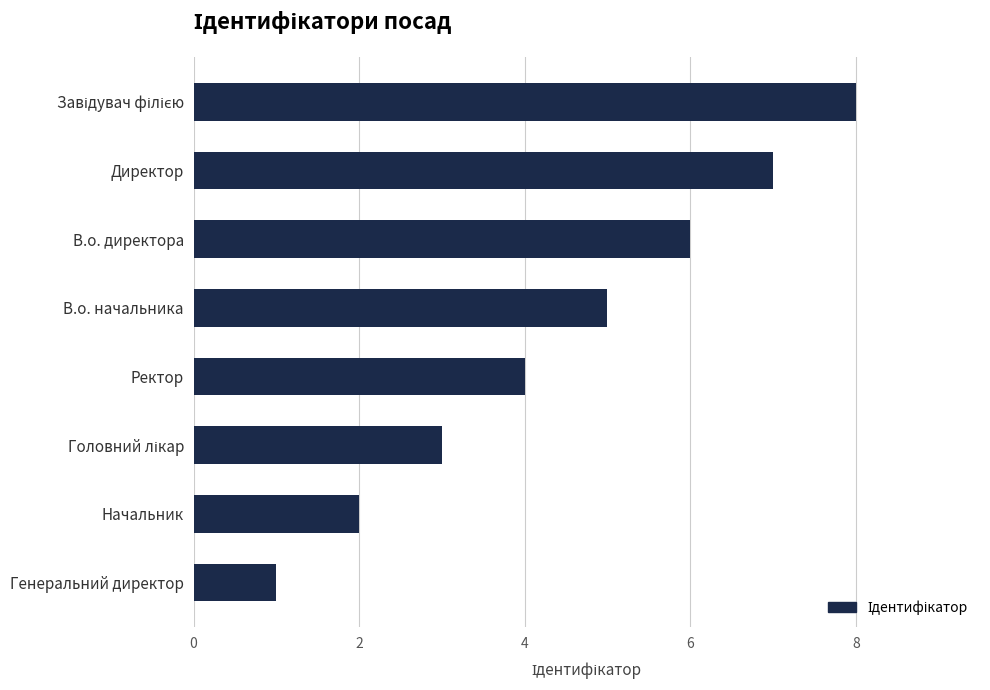

What is the sum of all values?

36